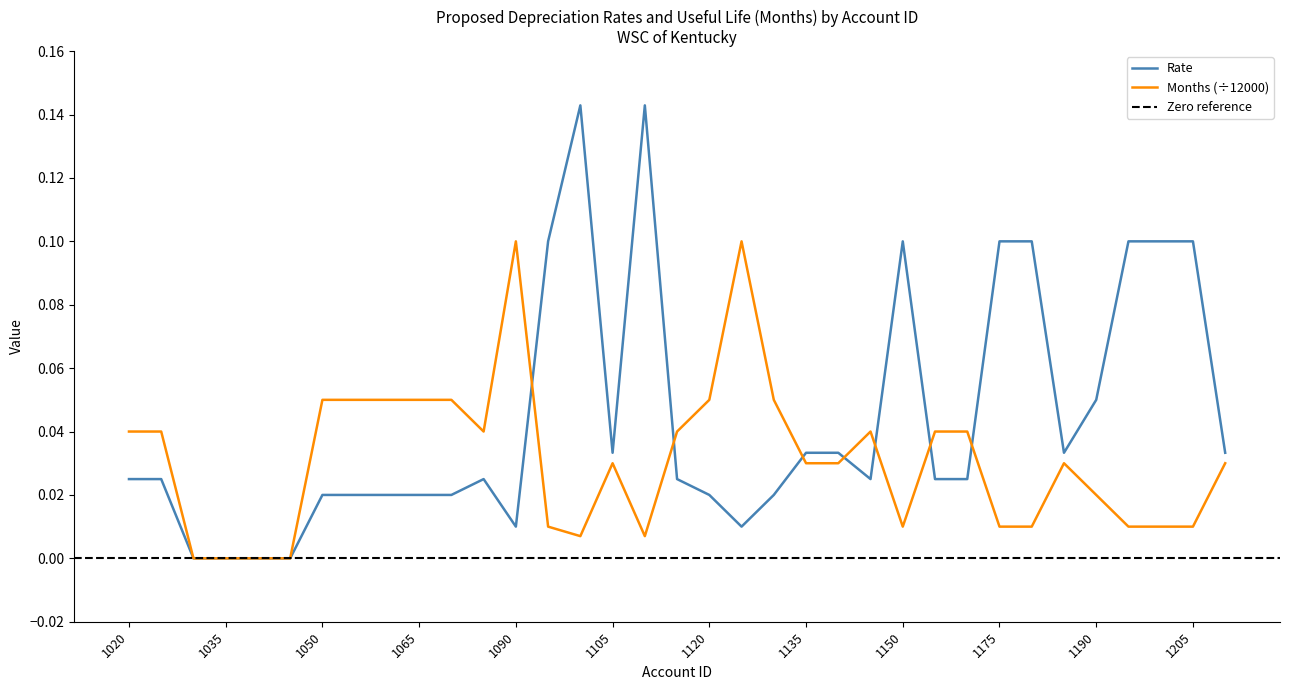

Which series changed the most between 1110 and 1130?

Rate